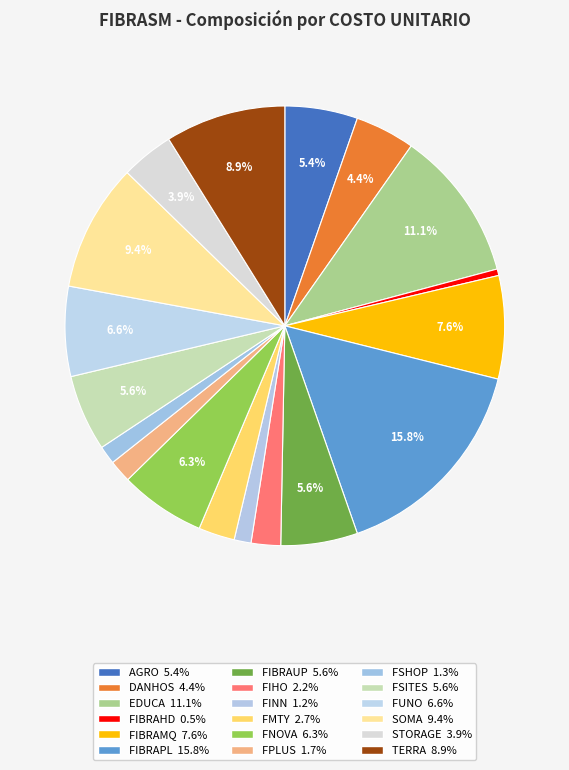

Does any single category account for the majority?

No